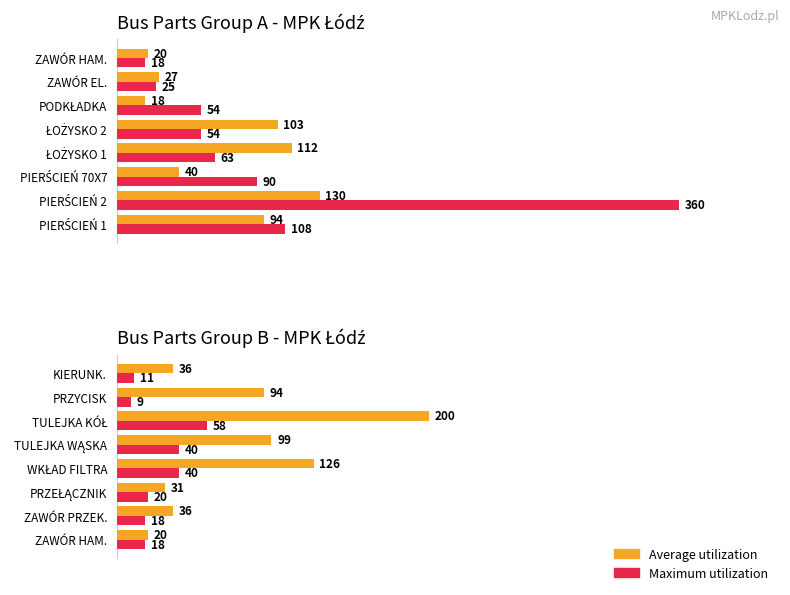

What is the average value of the Average utilization series?

80